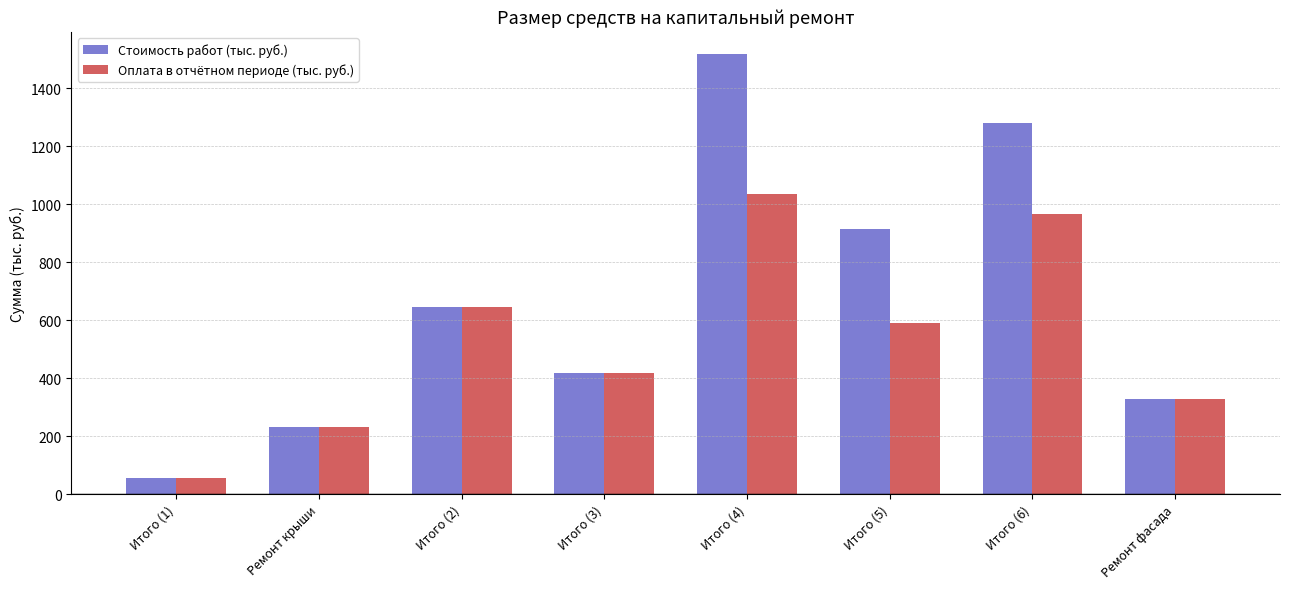

Where is Стоимость работ (тыс. руб.) nearest to the value 787?

Итого (5)